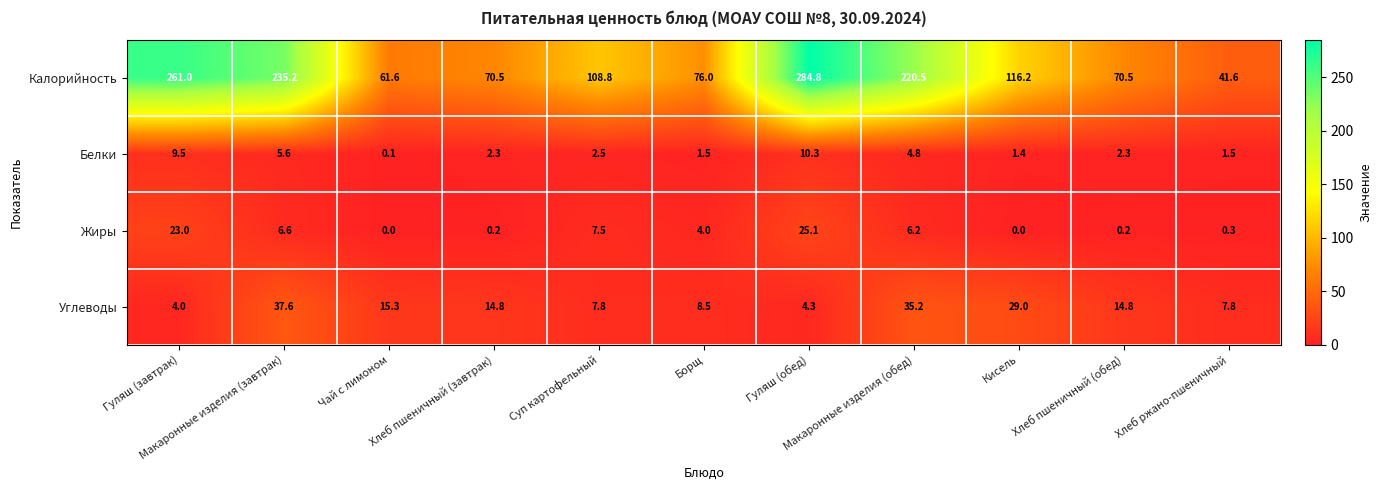

What is the greatest value displayed?

284.8